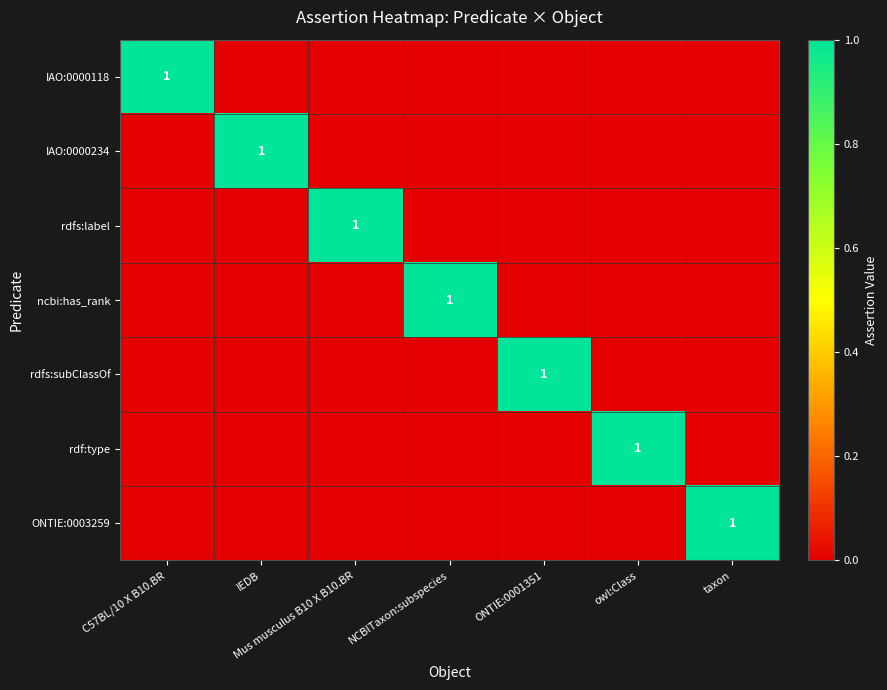

The value of rdf:type at NCBITaxon:subspecies is 0. True or false?

False